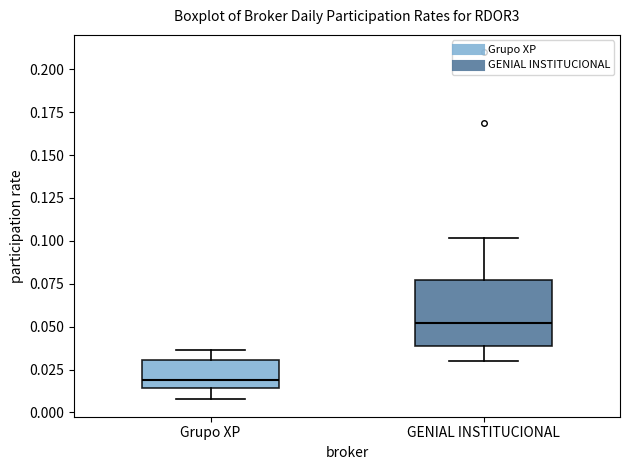

Which box is the tallest, from its lower edge to its upper edge?

GENIAL INSTITUCIONAL